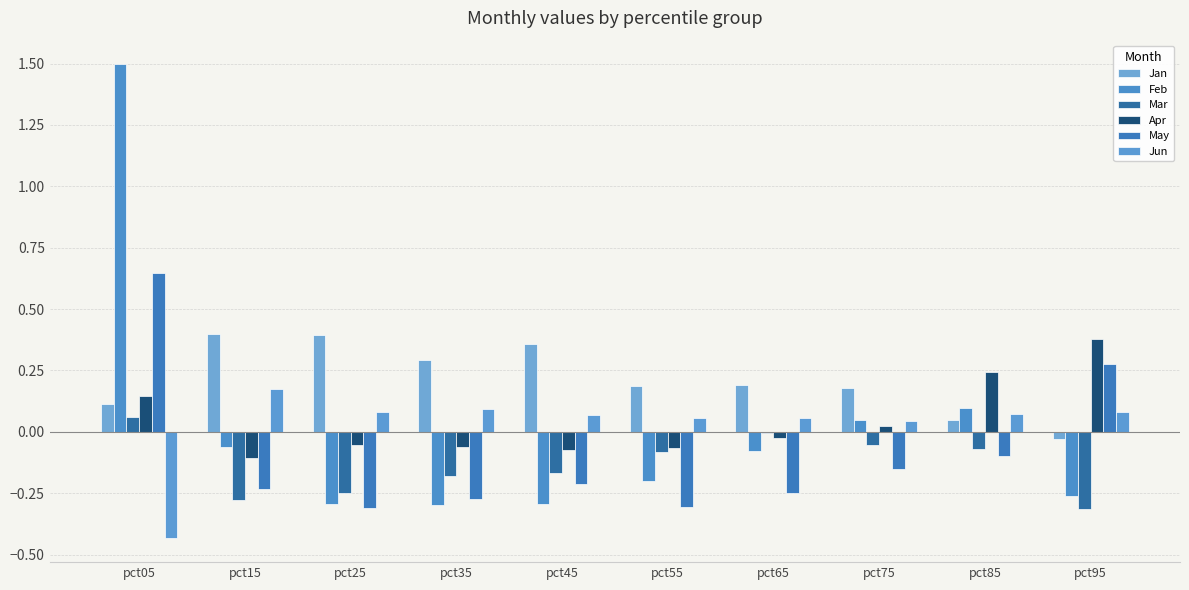

Rank the series at pct95 from lowest to highest value.

Mar, Feb, Jan, Jun, May, Apr